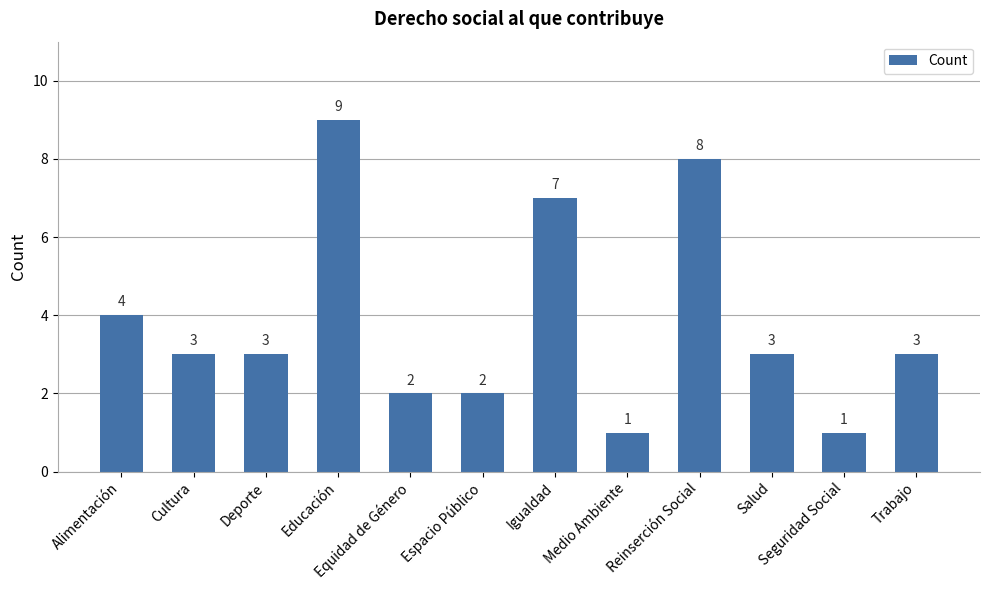

What position from the left is Igualdad?

7